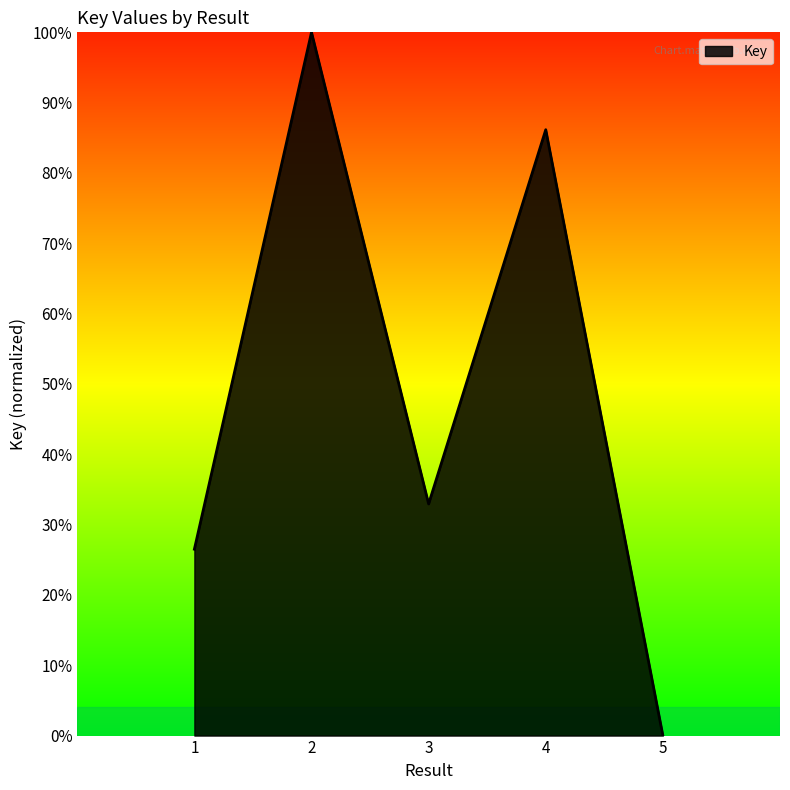

True or false: the data has more than 0 interior local peaks.

True